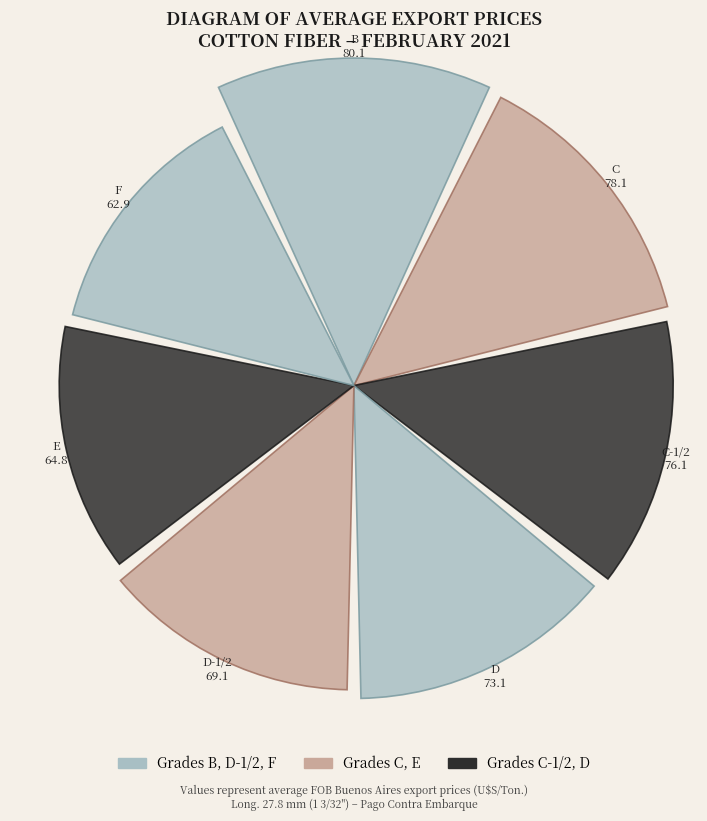

Does the chart contain any negative values?

No